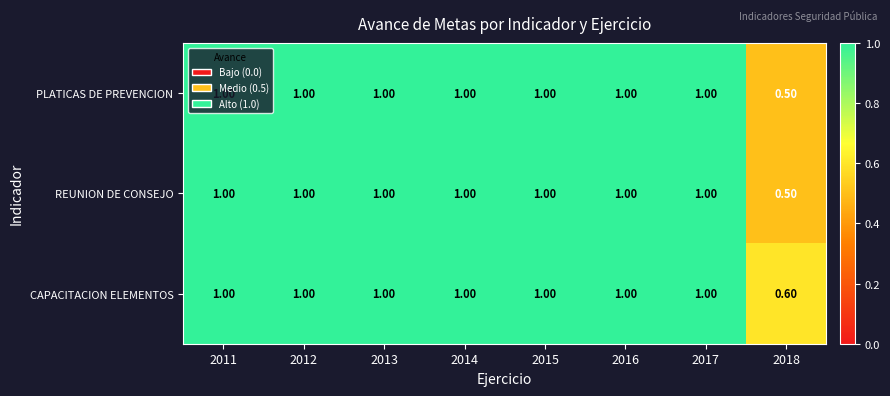

What is the sum of the PLATICAS DE PREVENCION values at 2011 and 2012?

2.0